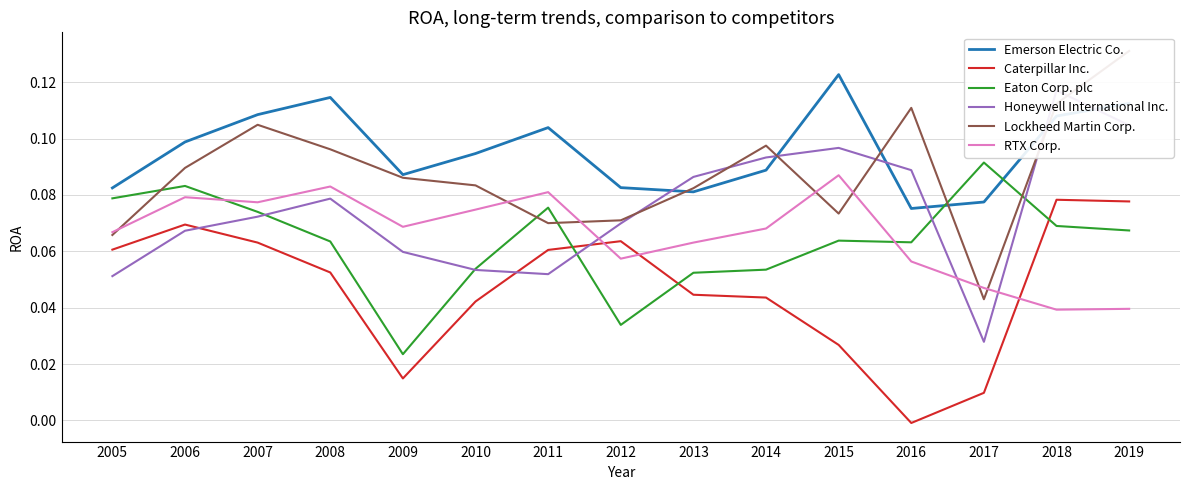

Which has a higher value, 2005 or 2015?

2015